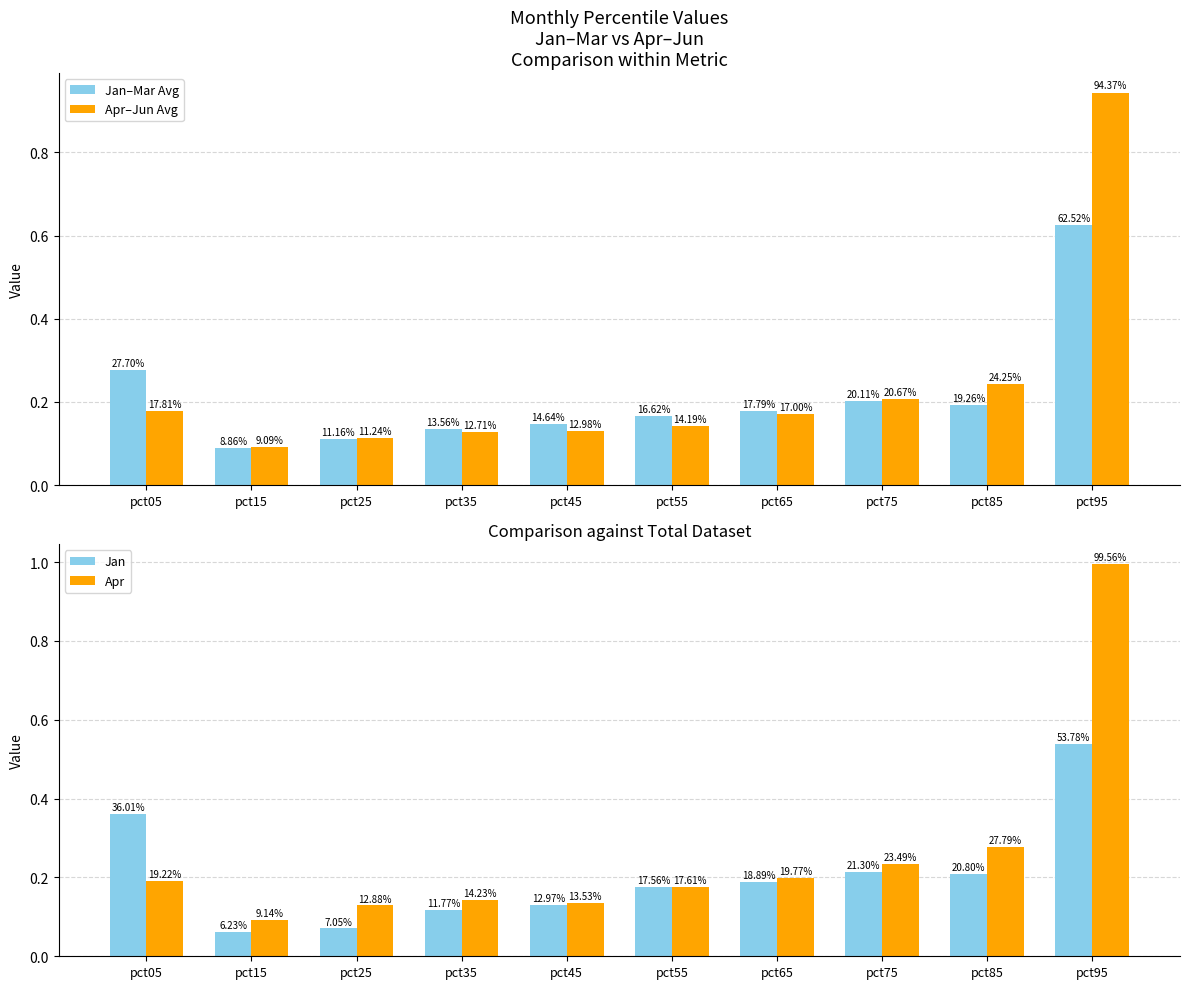

Is the value of Jan at pct55 greater than the value of Jan–Mar Avg at pct35?

Yes